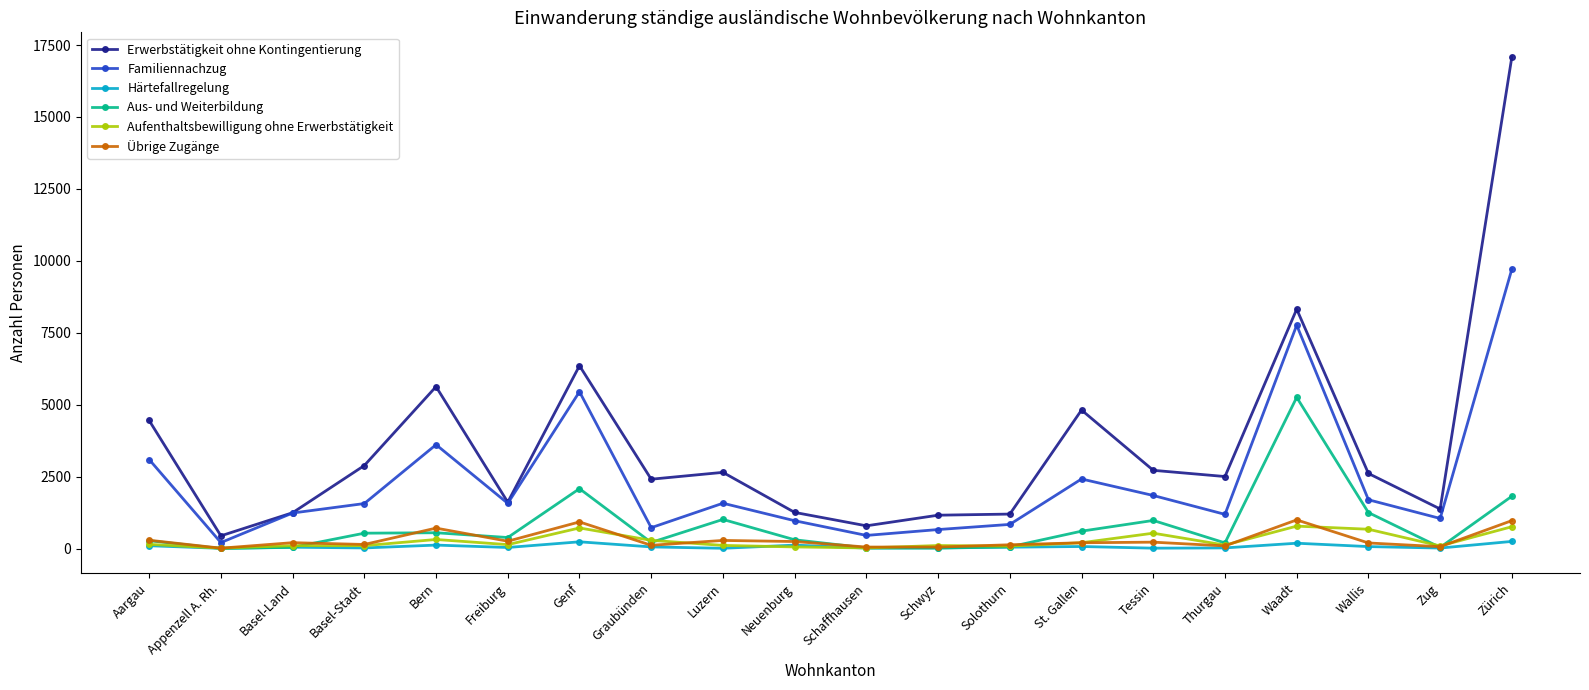

Which category has the lowest value in the Familiennachzug series?

Appenzell A. Rh.